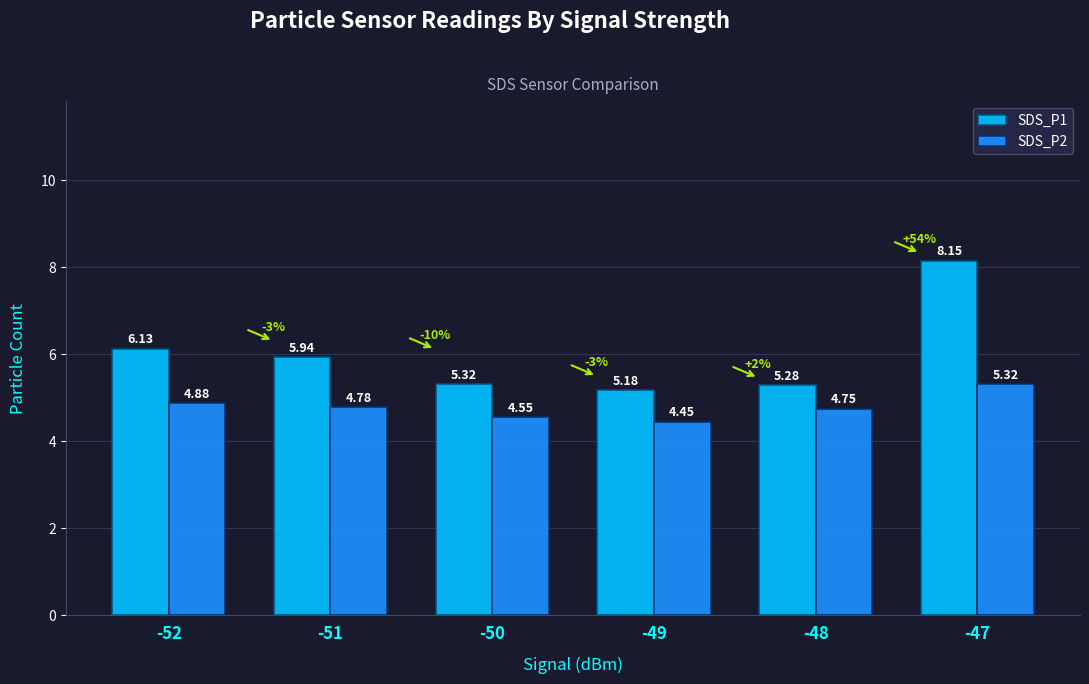

What is the spread (max minus min) of values at -47?

2.8